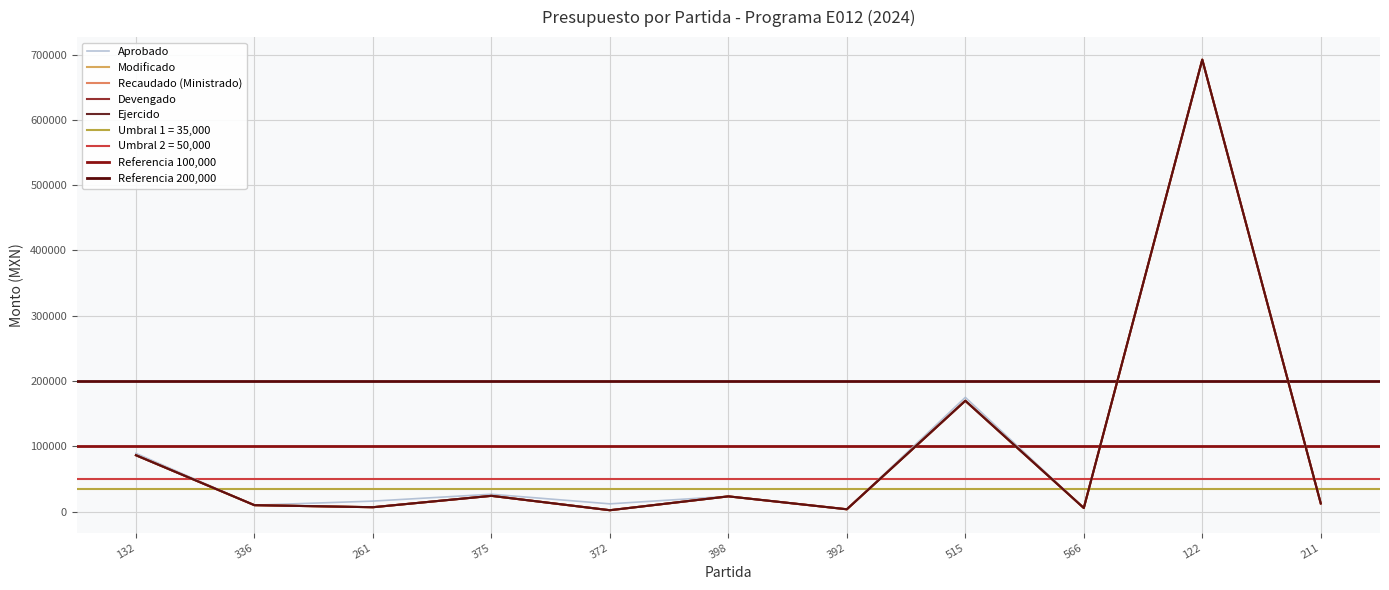

Is the value of Modificado at 566 greater than the value of Recaudado (Ministrado) at 566?

No